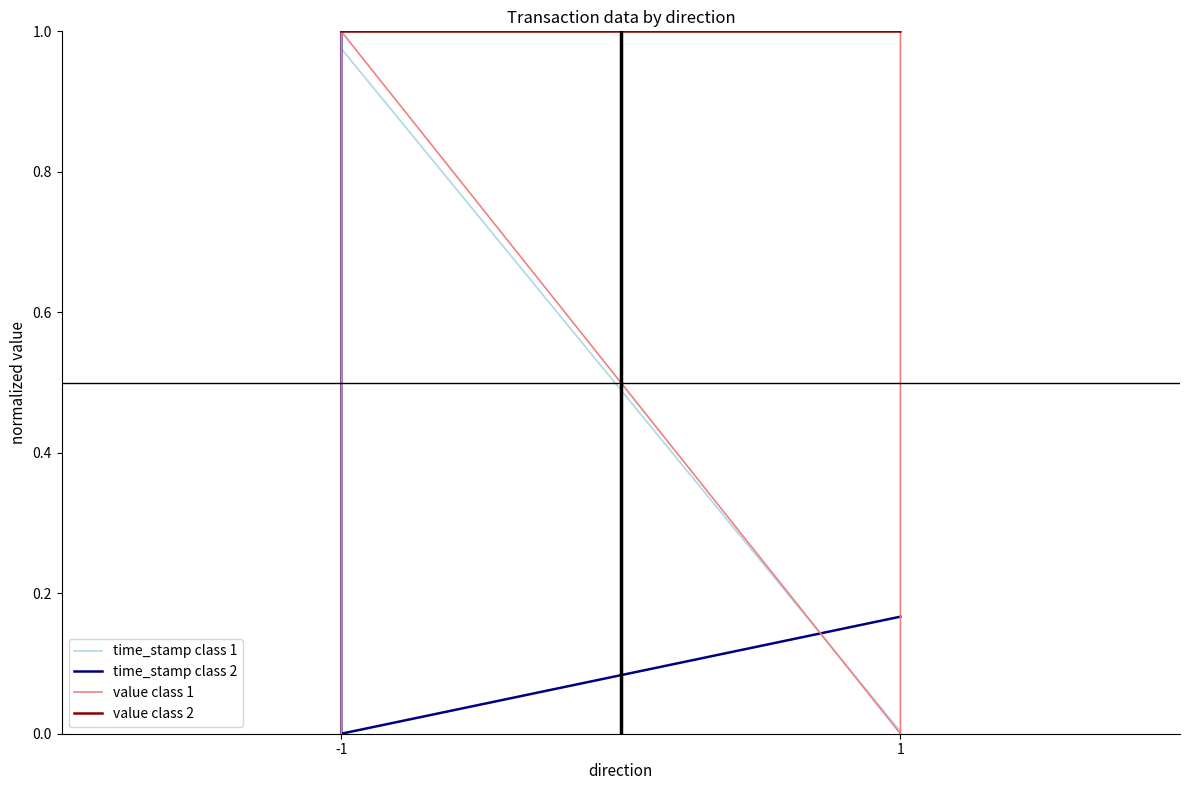

At which category does value class 1 reach its first local peak?

-1